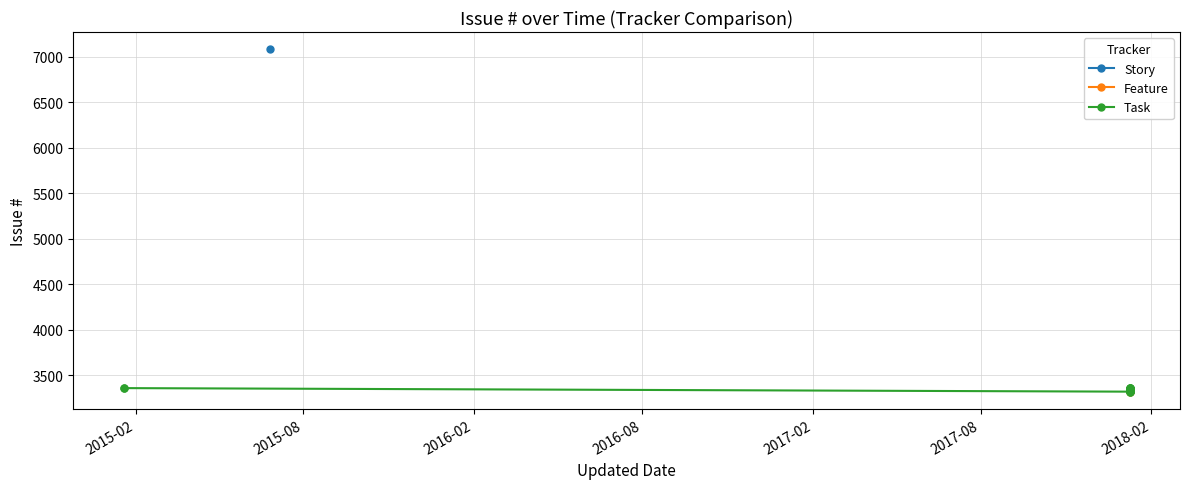

Where does the data first go above 3346?

2015-02